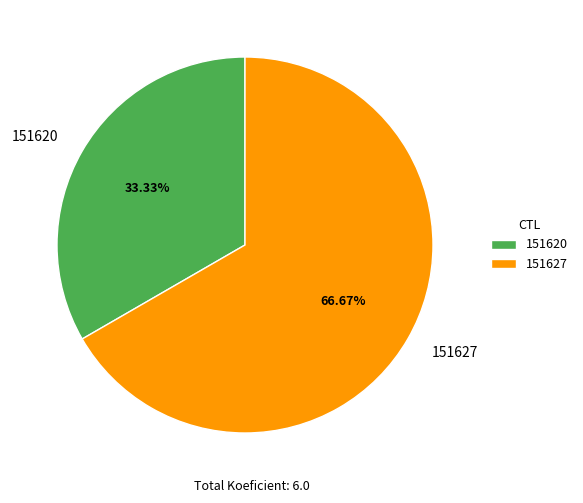

What percentage is the 151620 slice, to the nearest percent?

33%